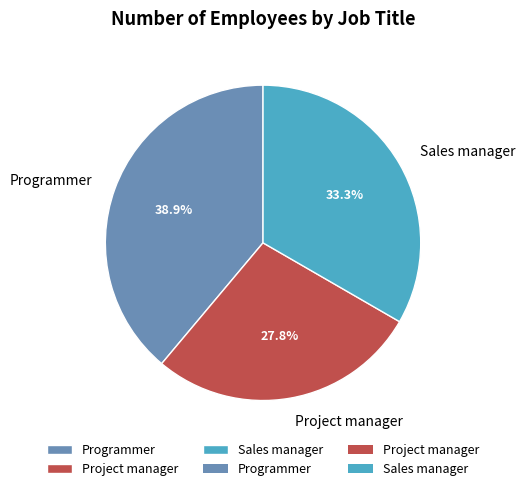

The Sales manager slice represents 47% of the pie. True or false?

False